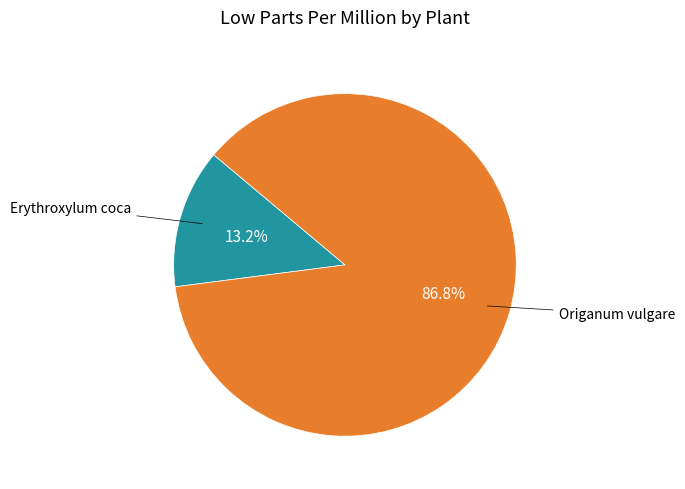

Is there any slice that represents more than half of the pie?

Yes